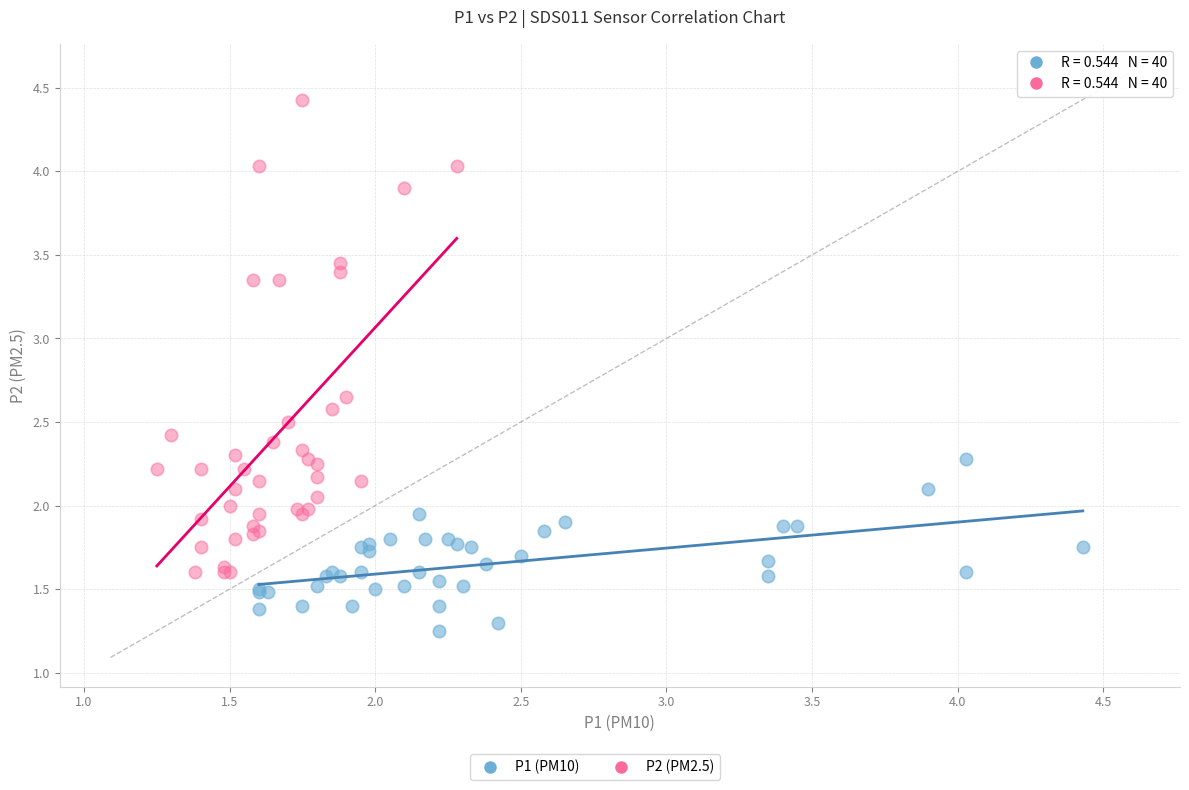

Which series contains the highest Y value?

P2 (PM2.5)